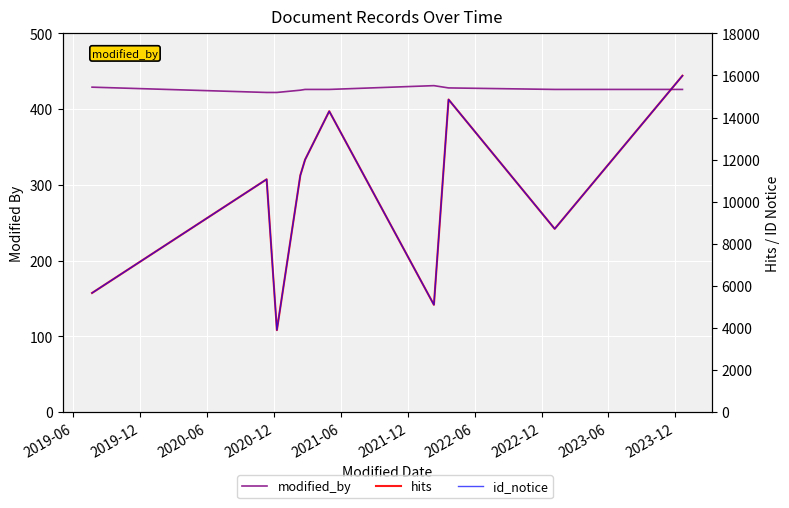

At how many categories does at least one series exceed 1319?

10